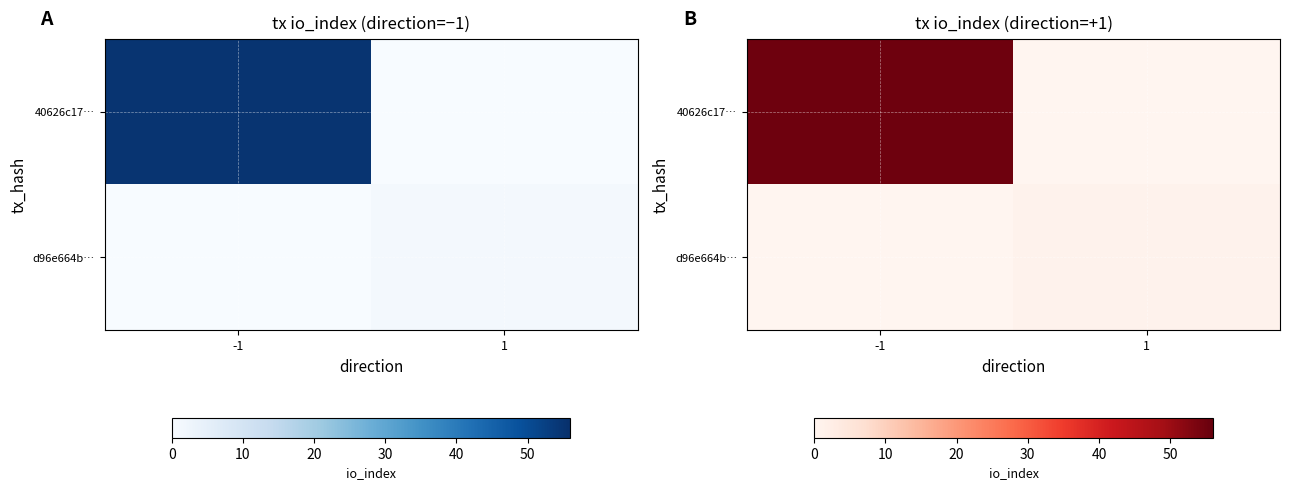

Between -1 and 1, which is larger?

-1